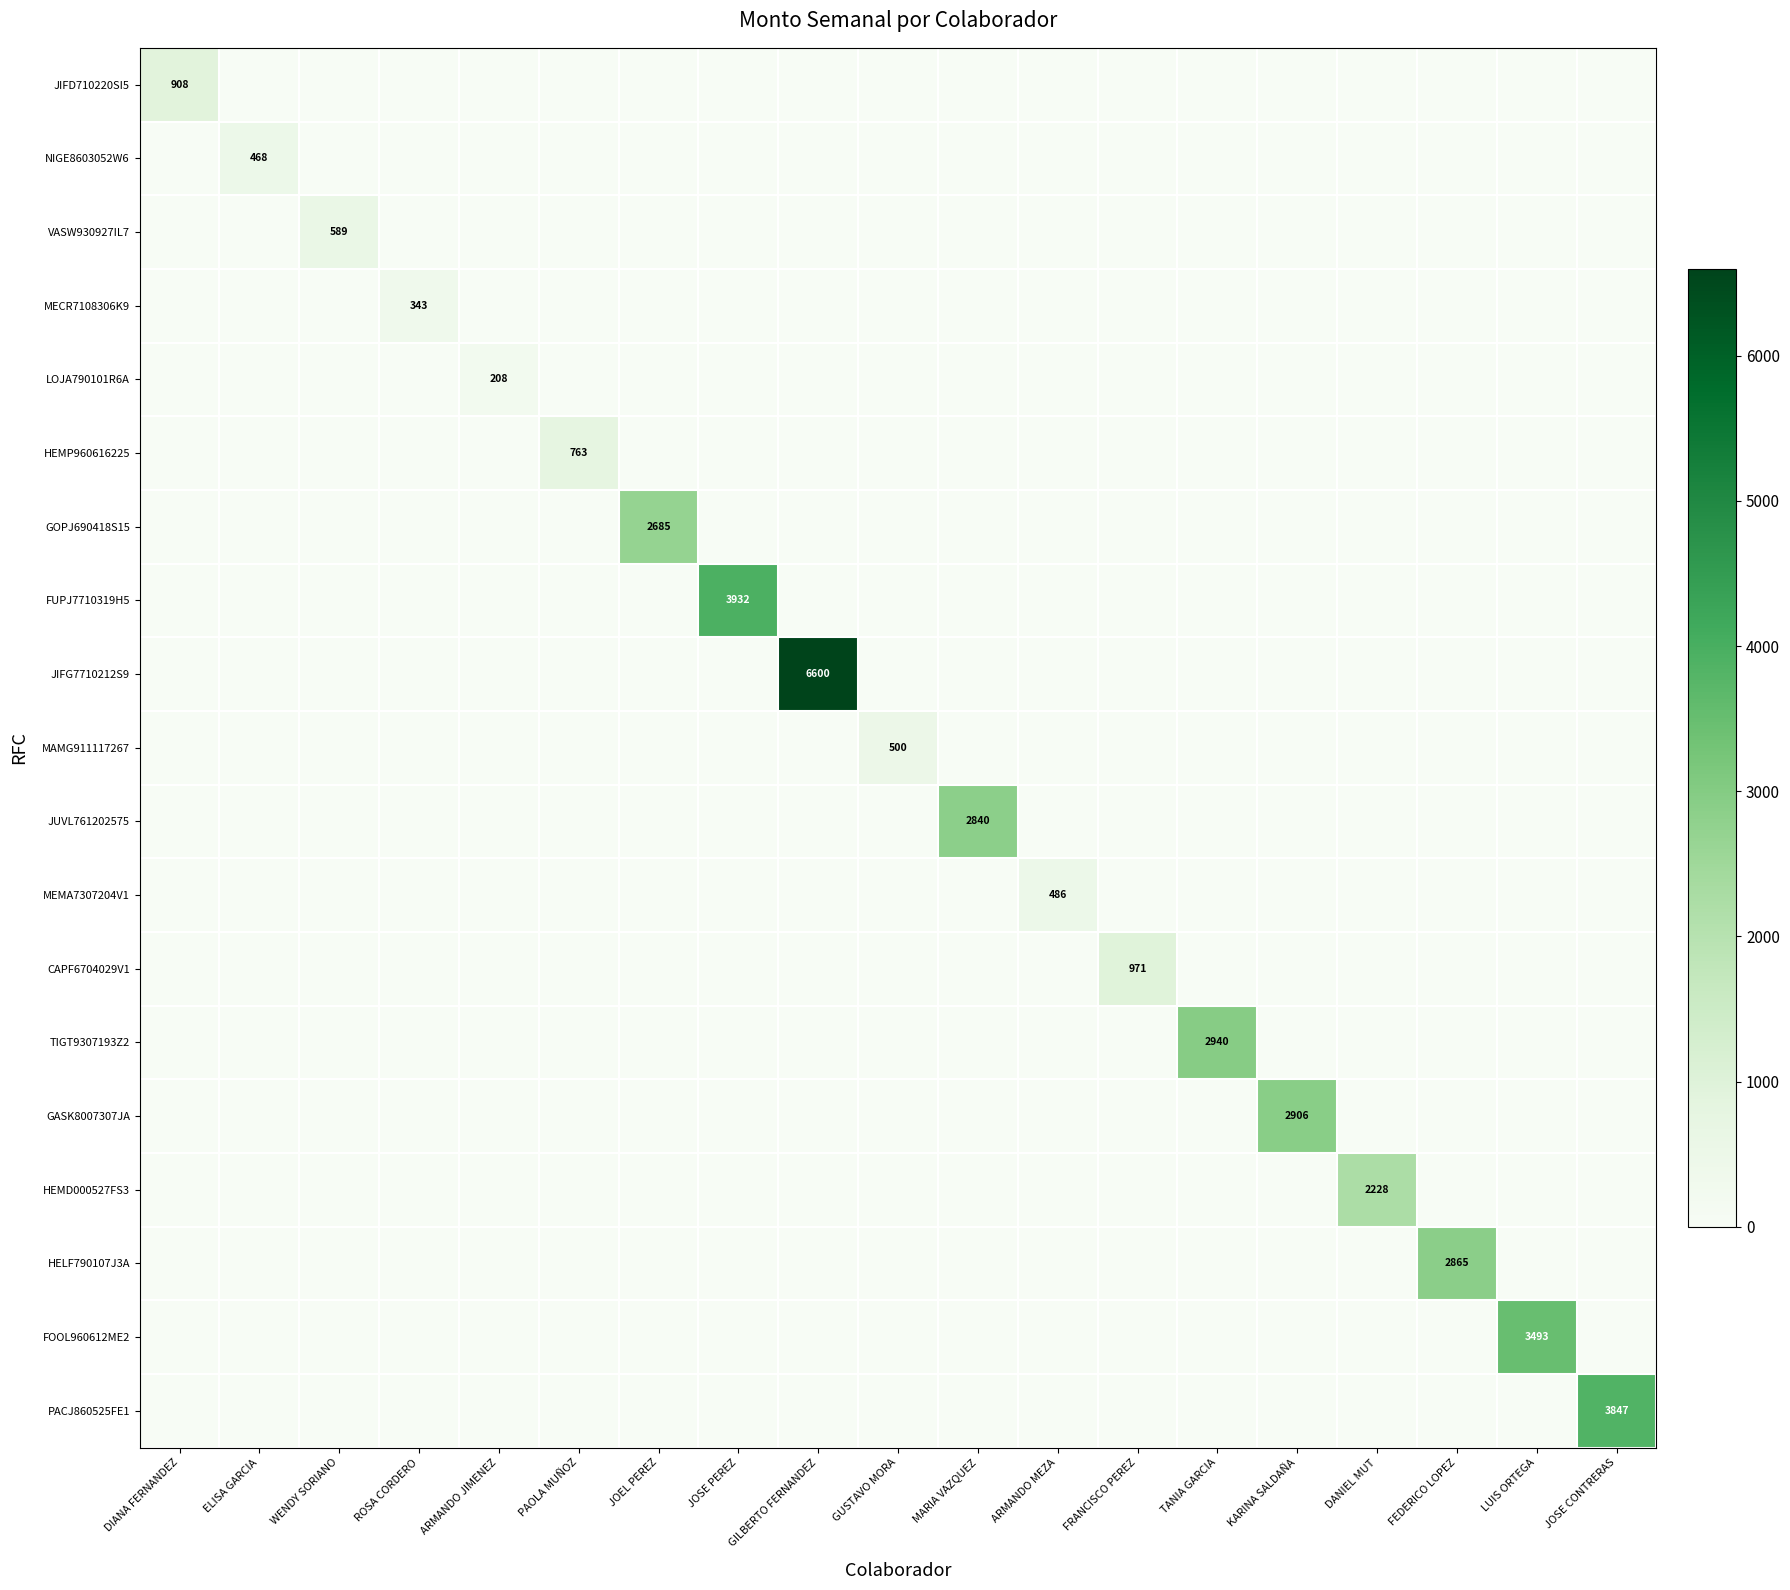

The JIFG7710212S9 series shows 4609 at GILBERTO FERNANDEZ. True or false?

False